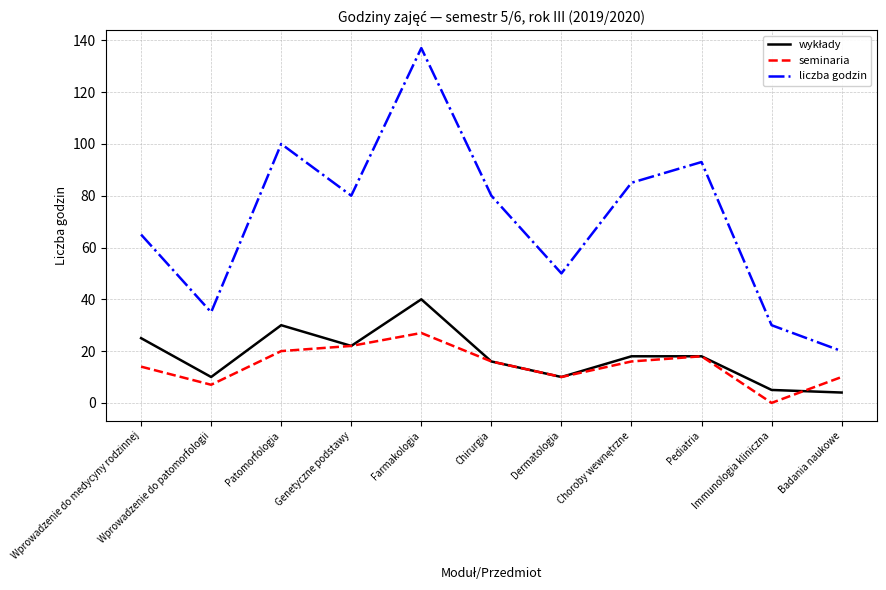

How many interior local peaks does the seminaria series have?

2